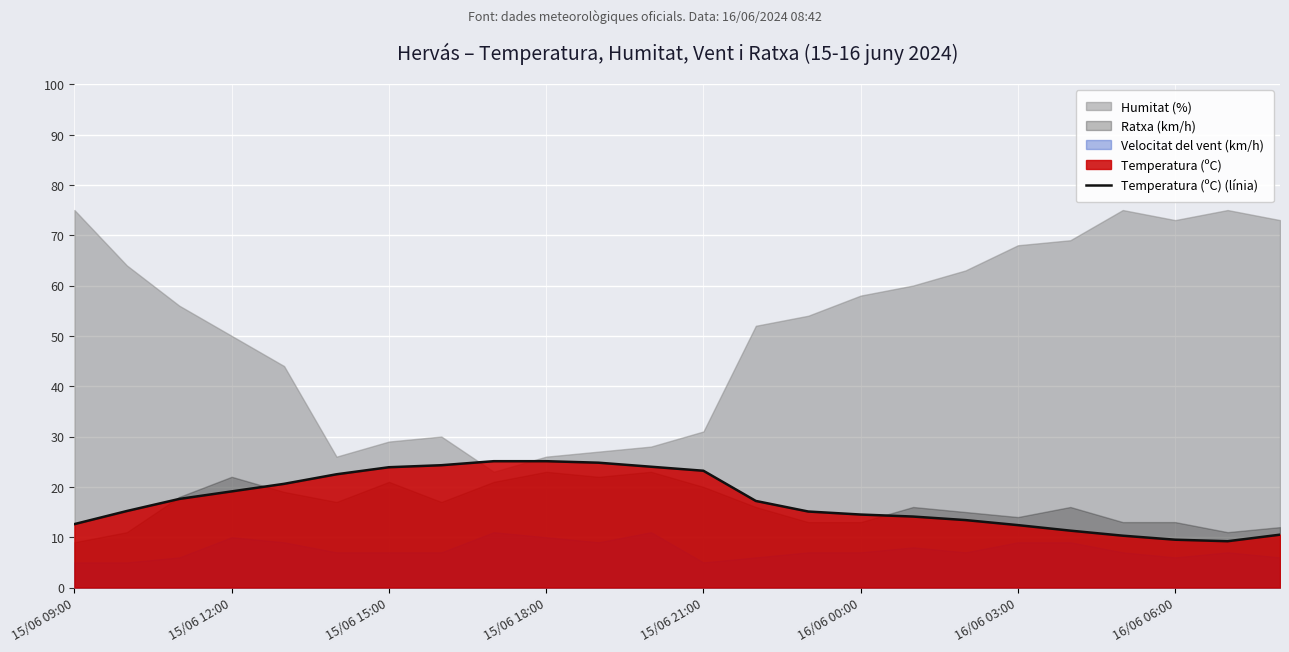

What is the smallest value displayed?

9.2